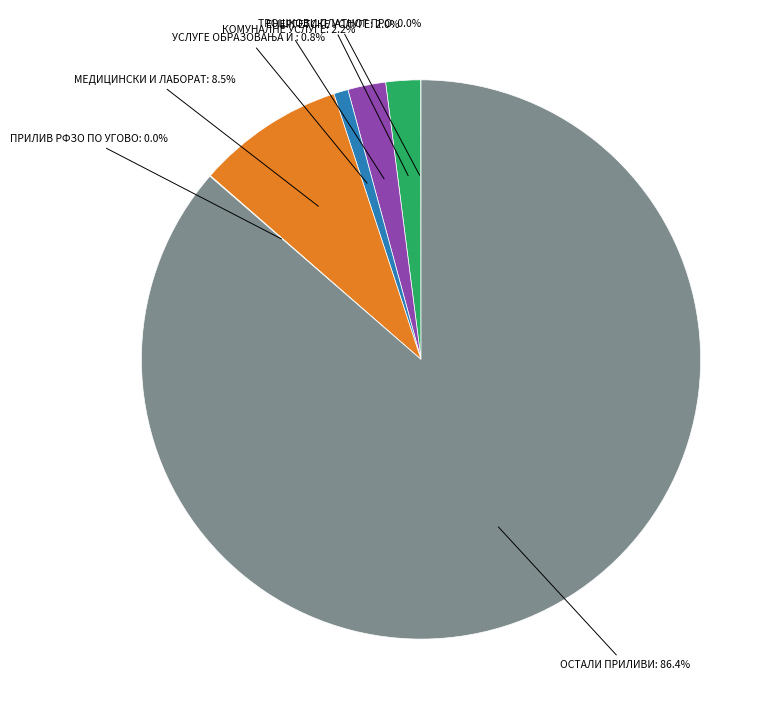

Is there a majority slice in this chart?

Yes